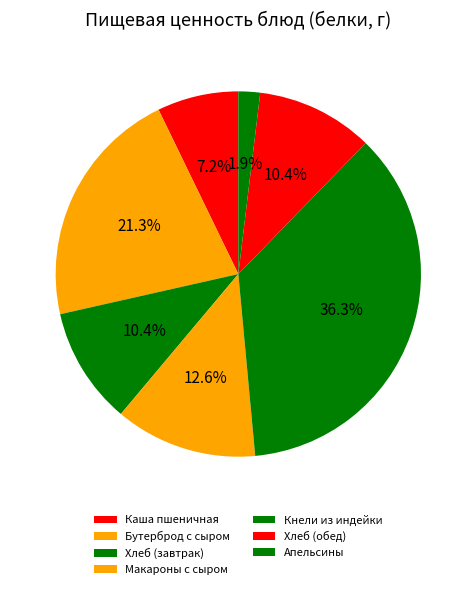

How many slices are in this pie chart?

7